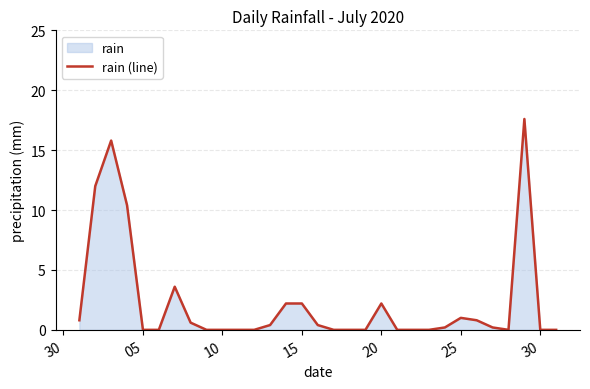

What is the maximum value shown in the chart?

17.6